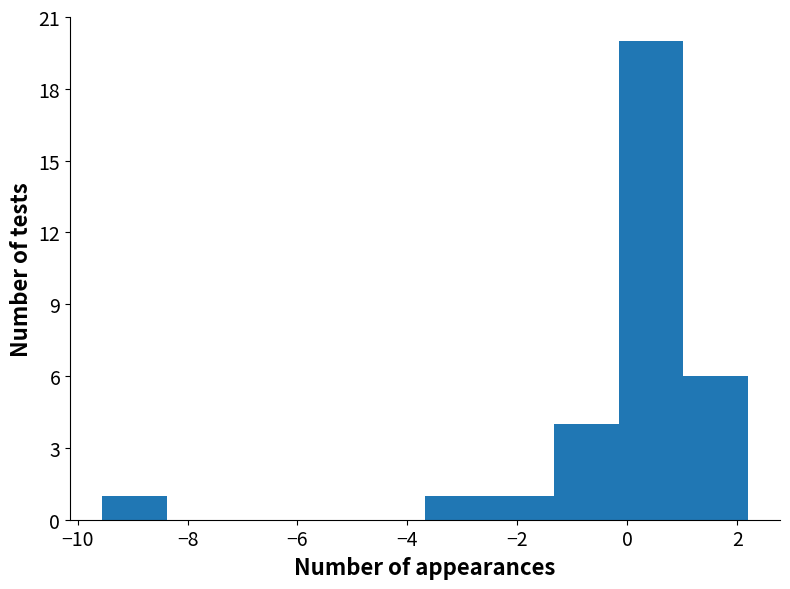

Reading left to right, list every bar in this chart as the range it spans on the x-axis followed by its height. Neither the bar edges nor the heights are printed on the chart, so give them approximately, as read against the axes.

-9.6 to -8.4: 1
-8.4 to -7.2: 0
-7.2 to -6.0: 0
-6.0 to -4.8: 0
-4.8 to -3.6: 0
-3.6 to -2.6: 1
-2.6 to -1.4: 1
-1.4 to -0.2: 4
-0.2 to 1.0: 20
1.0 to 2.2: 6